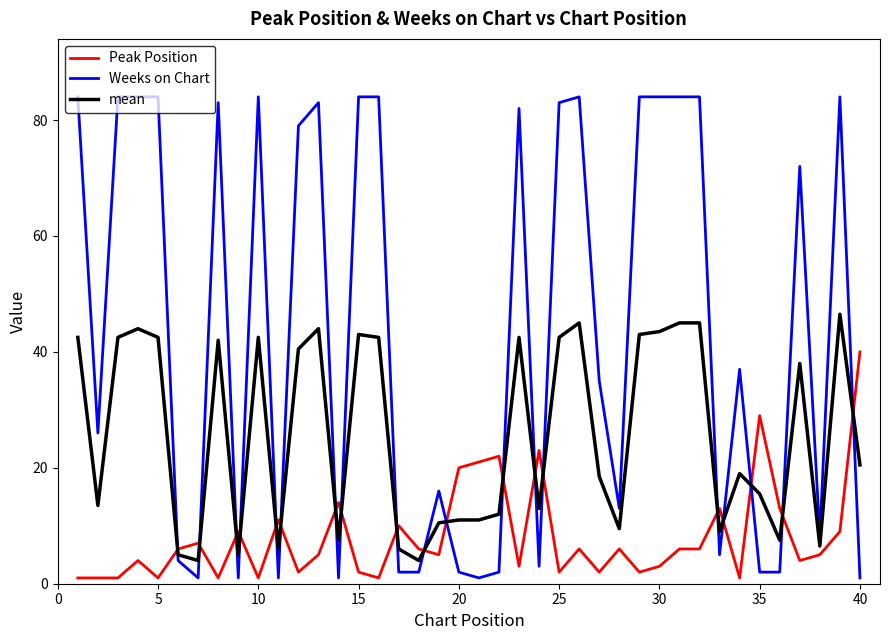

What are all the series names shown in the legend?

Peak Position, Weeks on Chart, mean